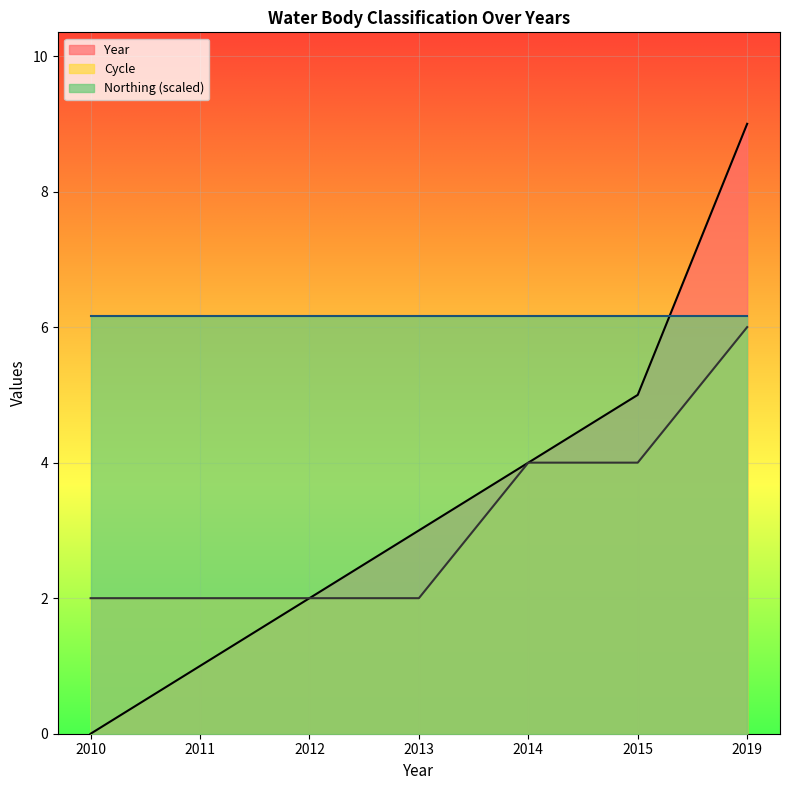

The Year series shows 4 at 2014. True or false?

True